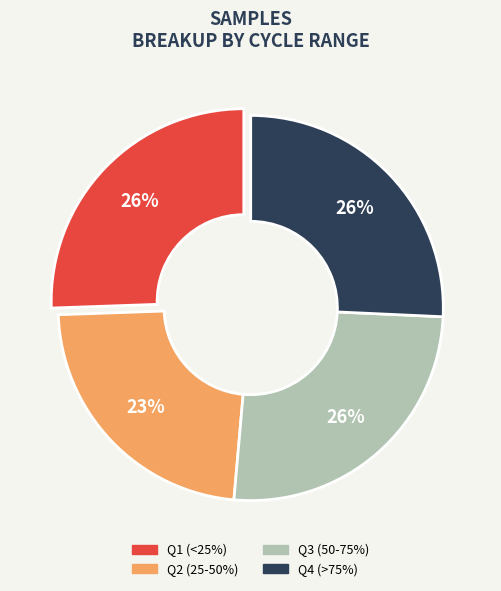

To the nearest percent, what is the difference between the largest and smallest slice percentages?

3%